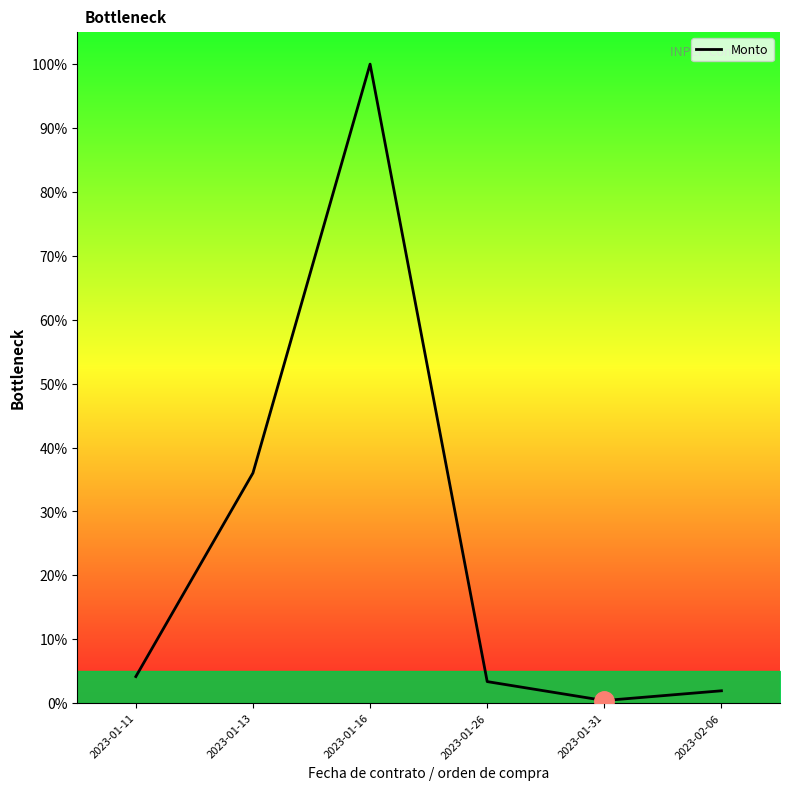

What is the difference between the maximum and minimum values?

99.6